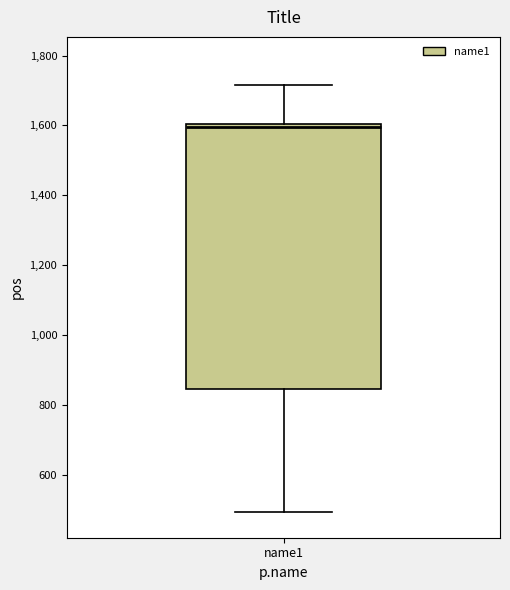

Transcribe this box plot: give where the median line is, the range the box spans, and where the two whiskers end, as read against the y-axis. The values are not printed on the chart, so give them approximately, as read against the axis.

median 1600 (just below the box's upper edge), box 840 to 1600, whiskers 500 to 1720